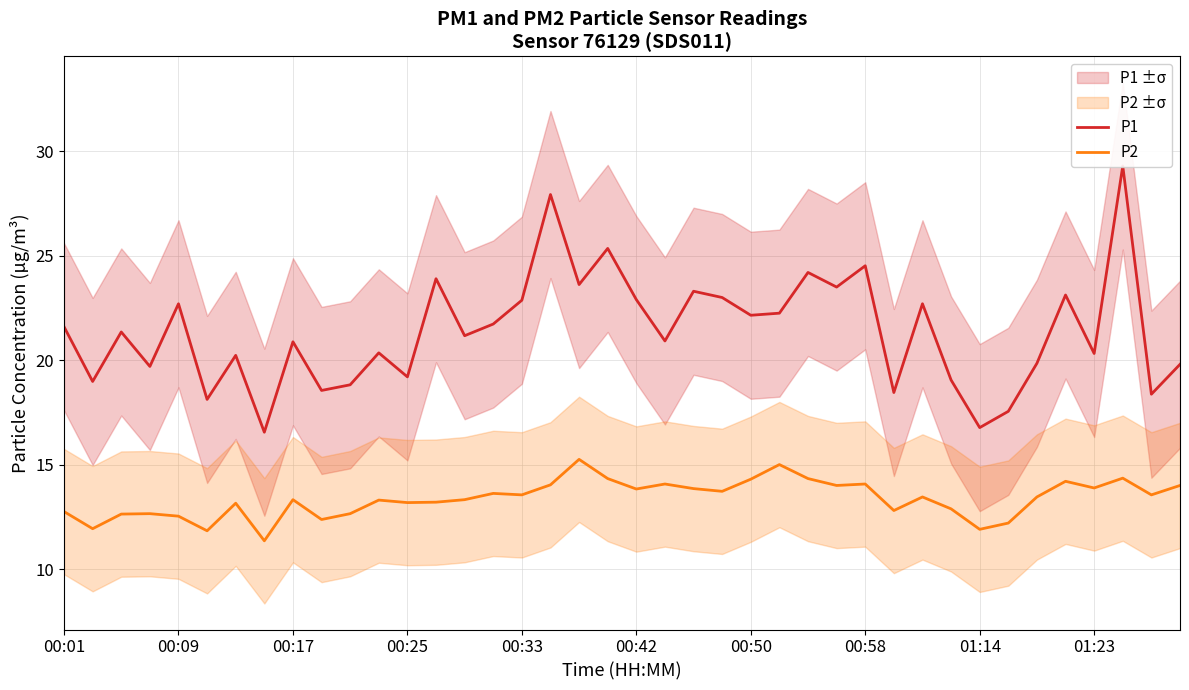

How many data points in P1 are above 21?

21